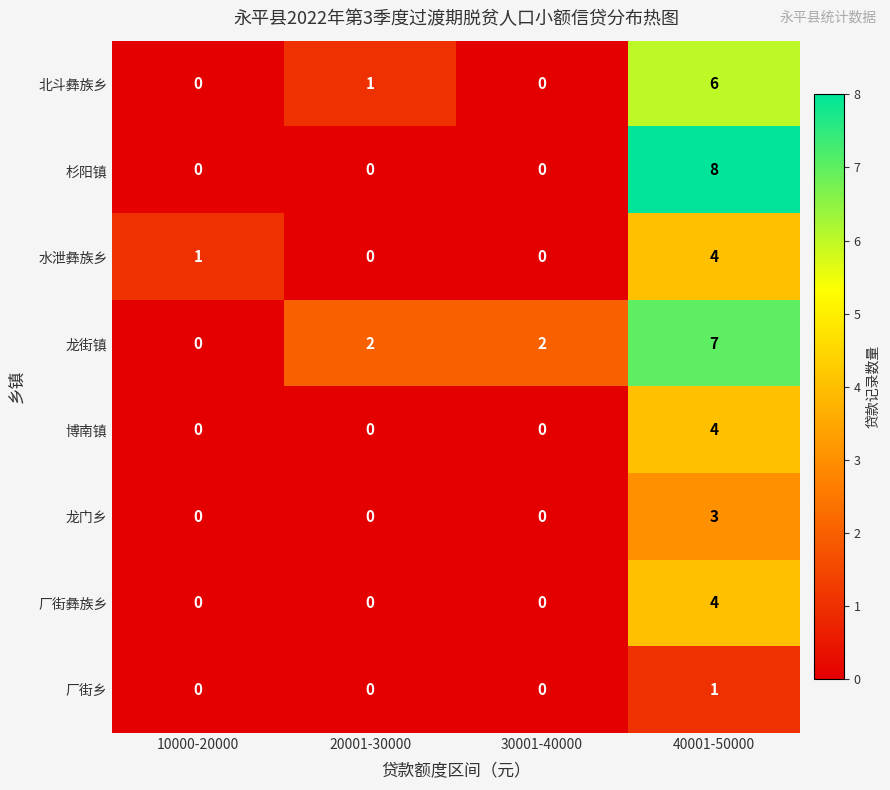

At which category does the chart reach its peak across all series?

40001-50000